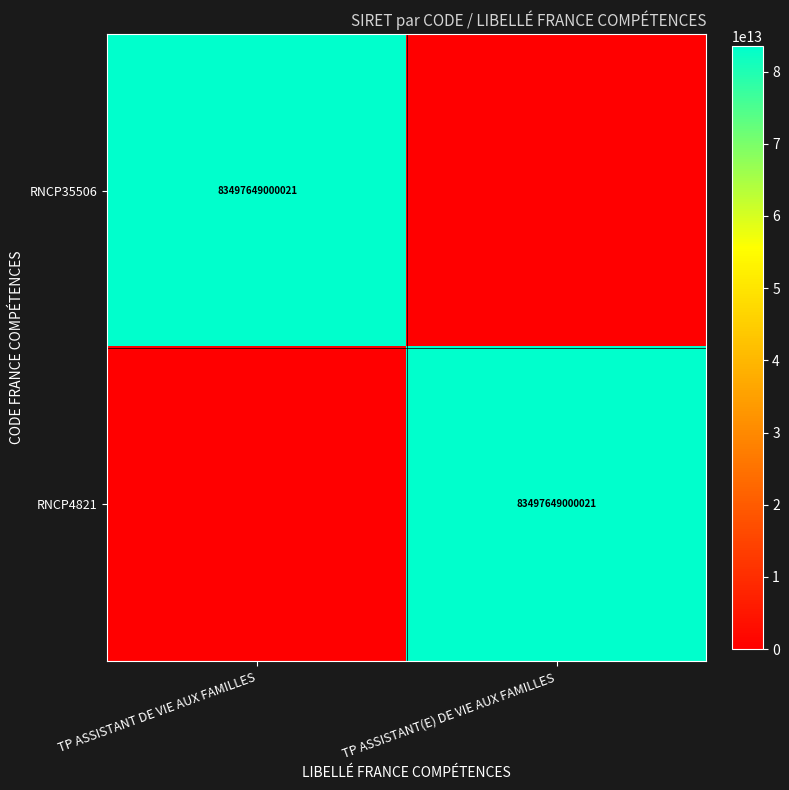

The RNCP4821 series shows 83497649000021 at TP ASSISTANT(E) DE VIE AUX FAMILLES. True or false?

True